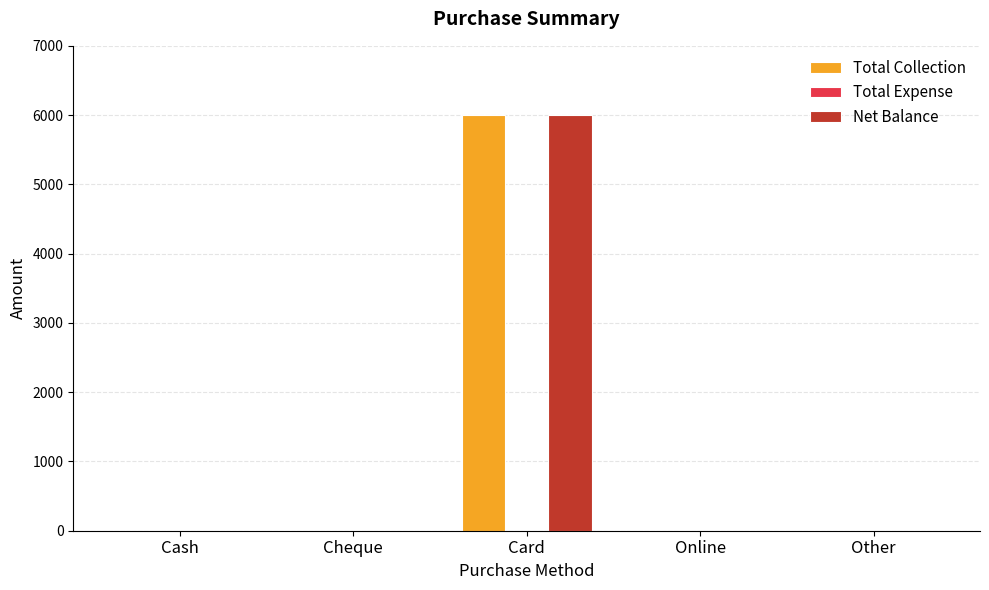

At which label does Net Balance reach its peak?

Card